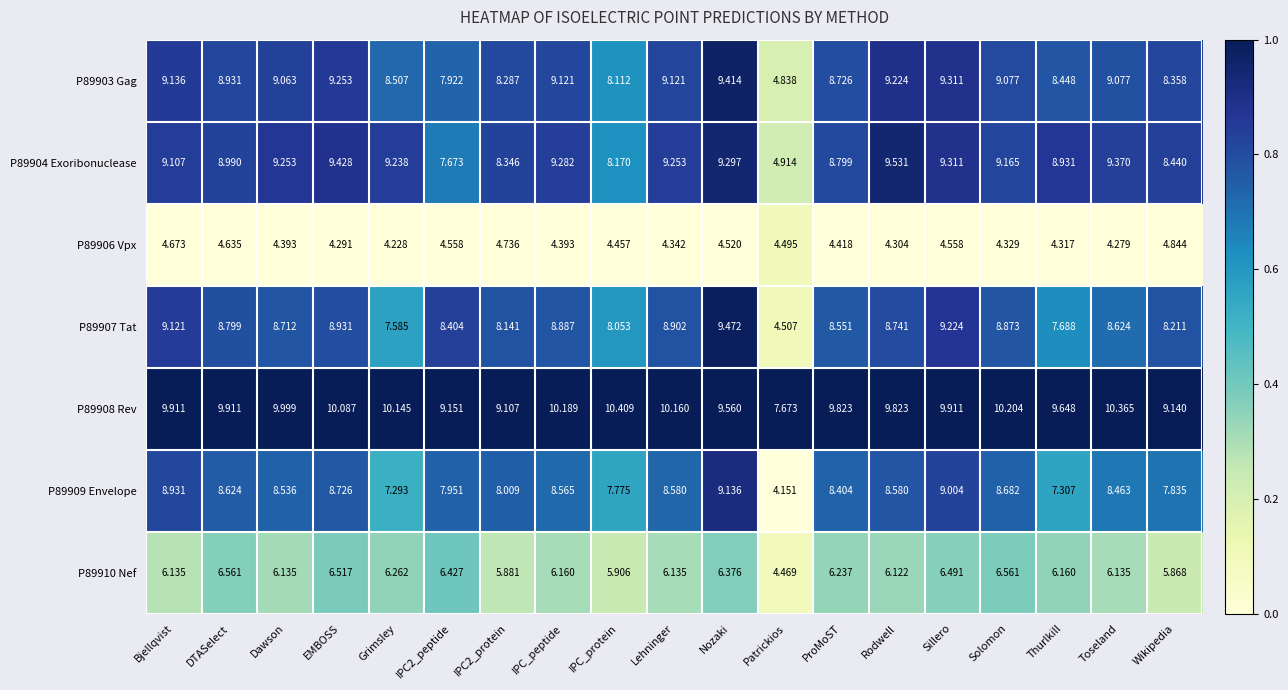

What is the spread (max minus min) of values at EMBOSS?

5.8